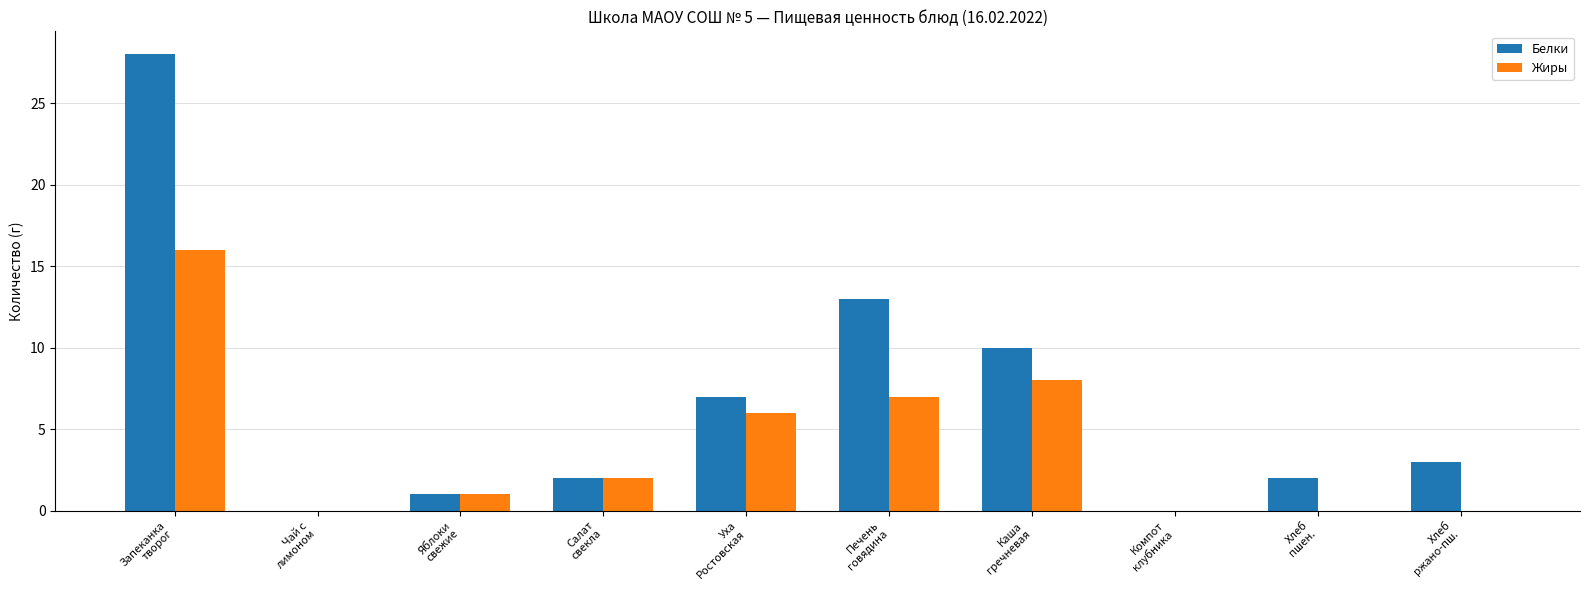

Reading left to right, extract all data points from this chart.

Белки: Запеканка
творог=28	Чай с
лимоном=0	Яблоки
свежие=1	Салат
свекла=2	Уха
Ростовская=7	Печень
говядина=13	Каша
гречневая=10	Компот
клубника=0	Хлеб
пшен.=2	Хлеб
ржано-пш.=3
Жиры: Запеканка
творог=16	Чай с
лимоном=0	Яблоки
свежие=1	Салат
свекла=2	Уха
Ростовская=6	Печень
говядина=7	Каша
гречневая=8	Компот
клубника=0	Хлеб
пшен.=0	Хлеб
ржано-пш.=0